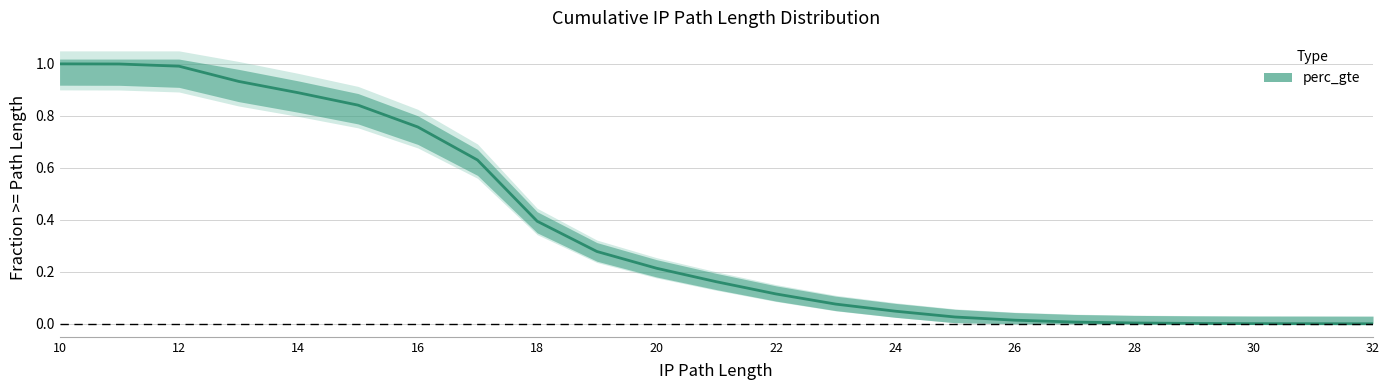

The value at 18 is 0.4. True or false?

True